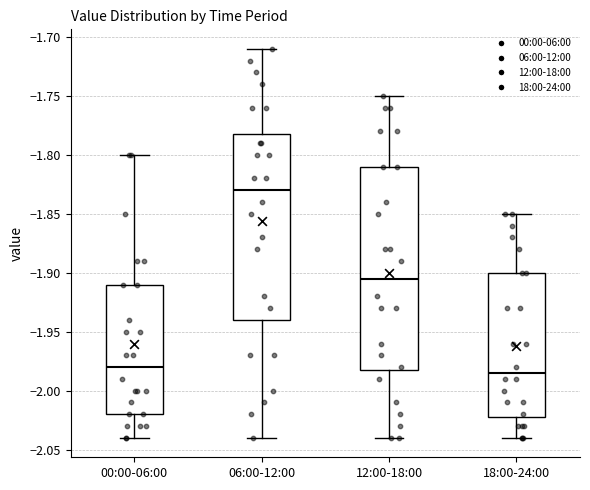

Which box has the highest median line?

06:00-12:00